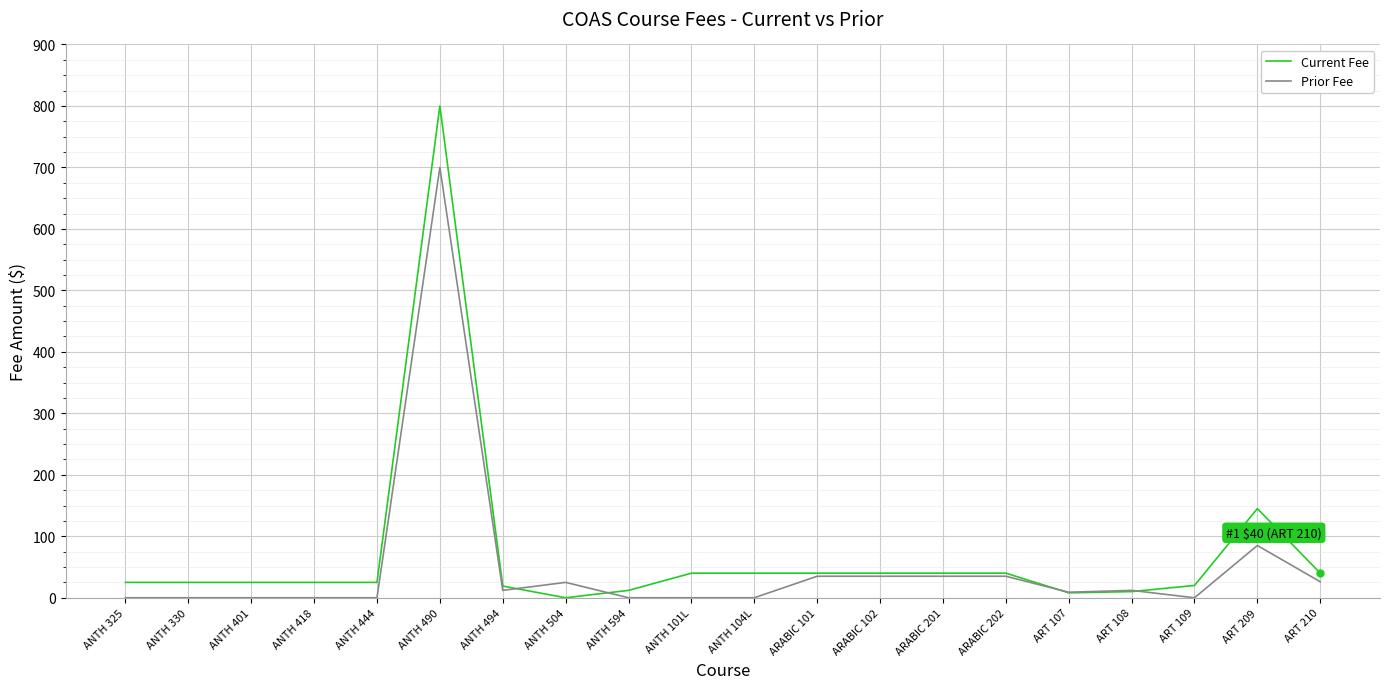

Which series ends up on top after the final intersection of Current Fee and Prior Fee?

Current Fee